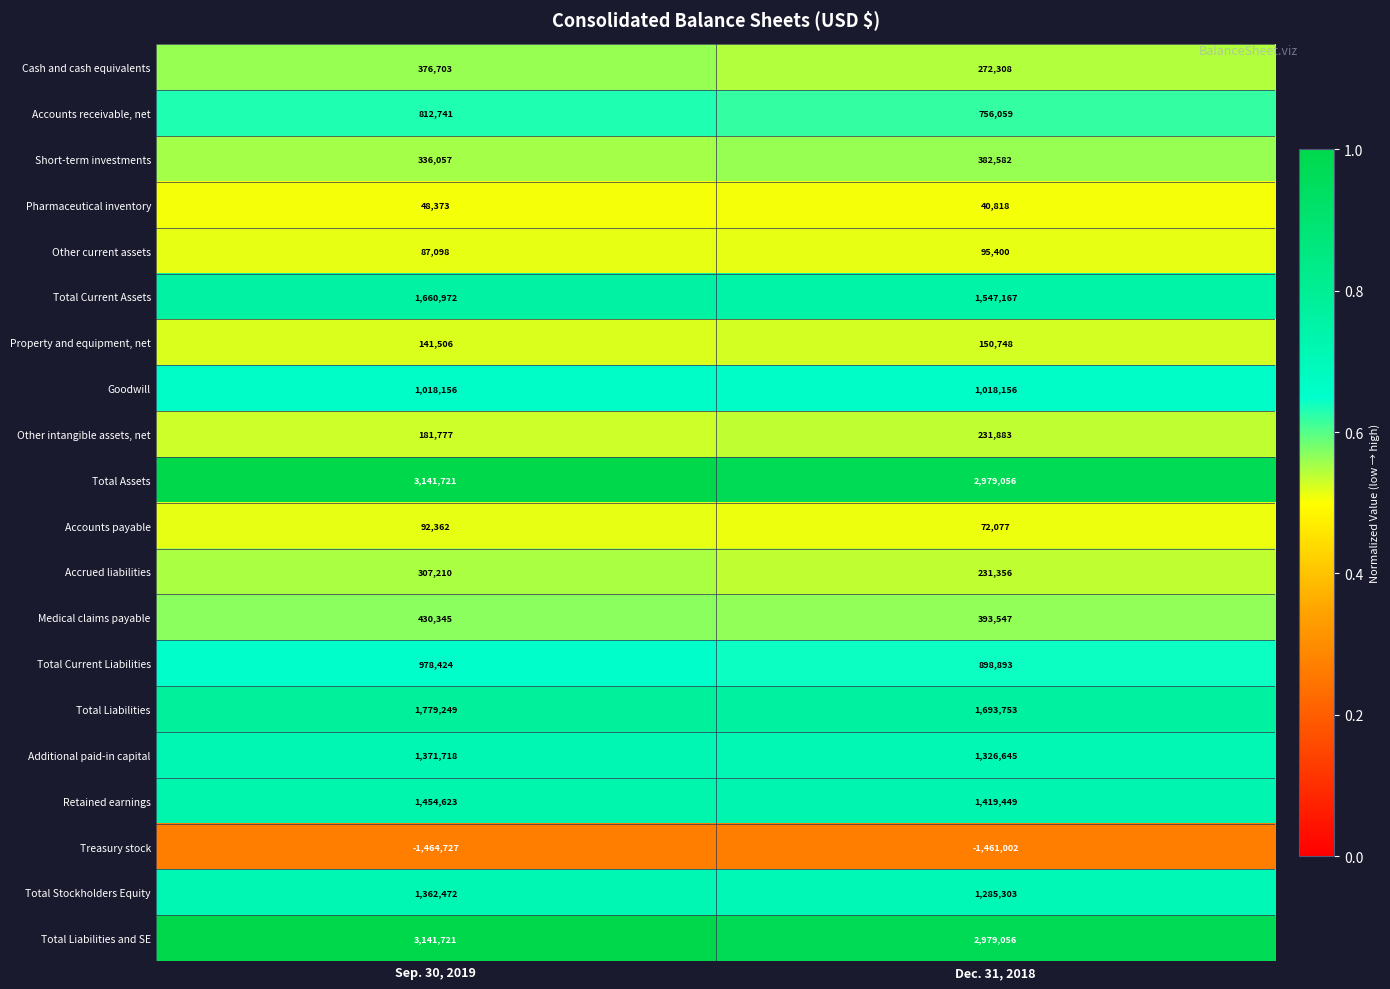

What is the difference between the highest and lowest values at Sep. 30, 2019?

4606448